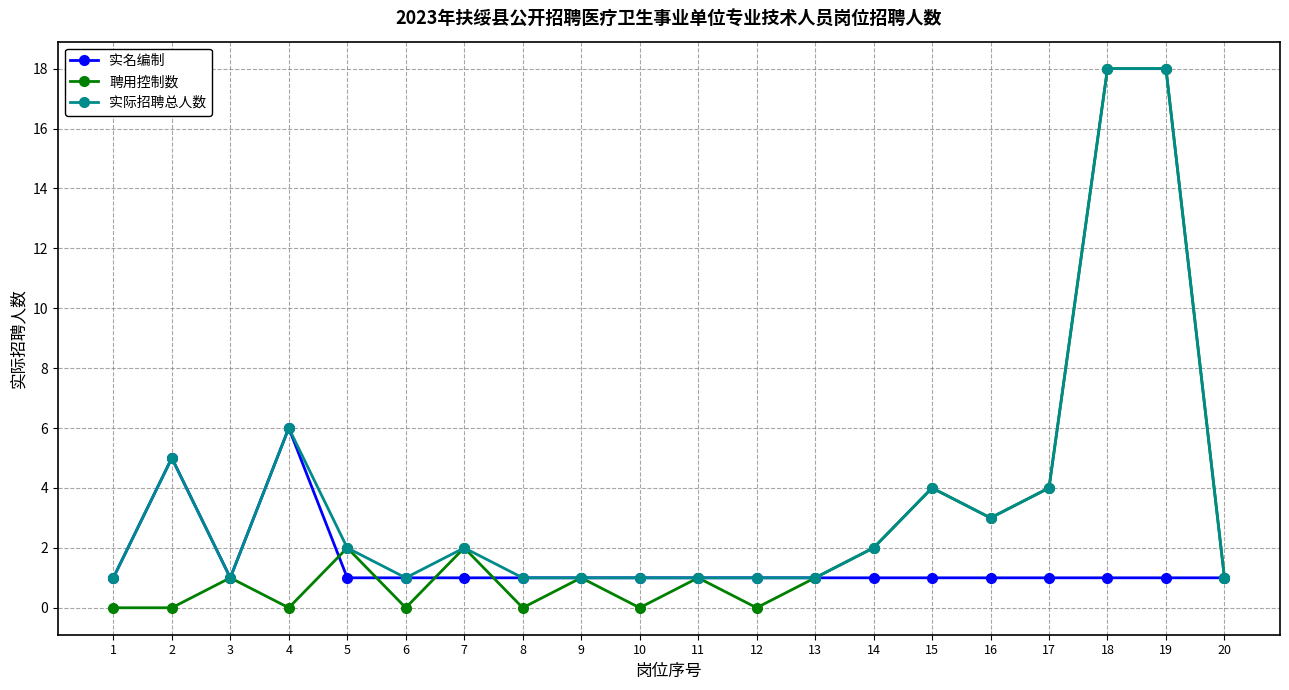

The value of 实际招聘总人数 at 3 is 1. True or false?

True